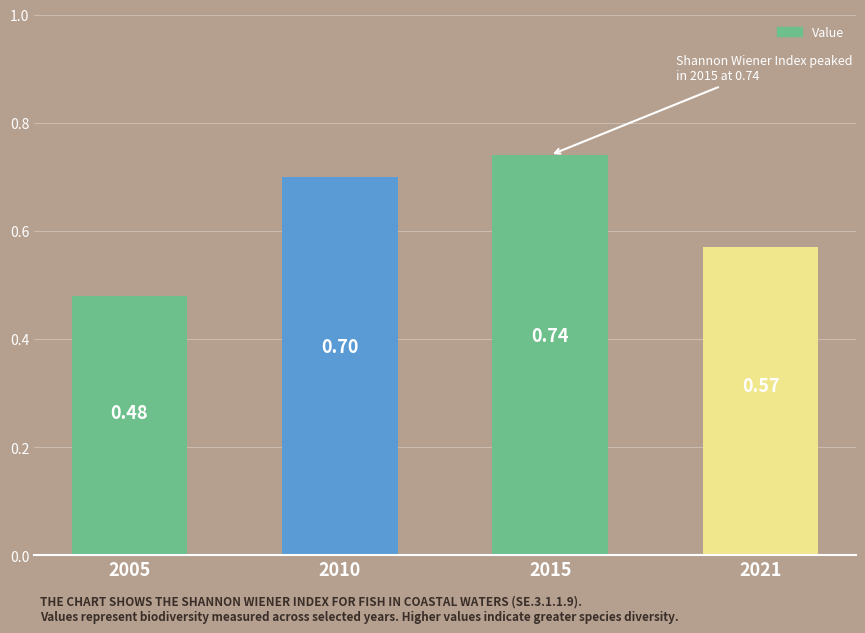

What is the sum of all values?

2.5